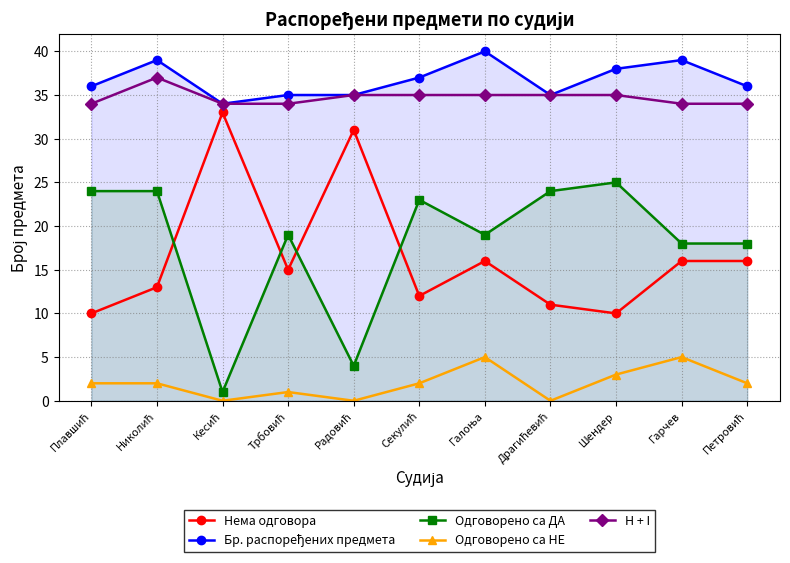

What is the label of the 7th point from the left?

Галоња